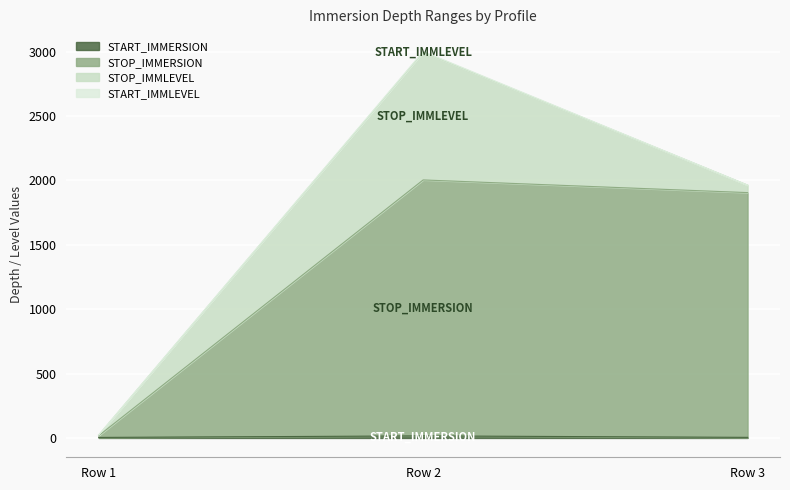

At which category is the sum across all series the highest?

Row 2